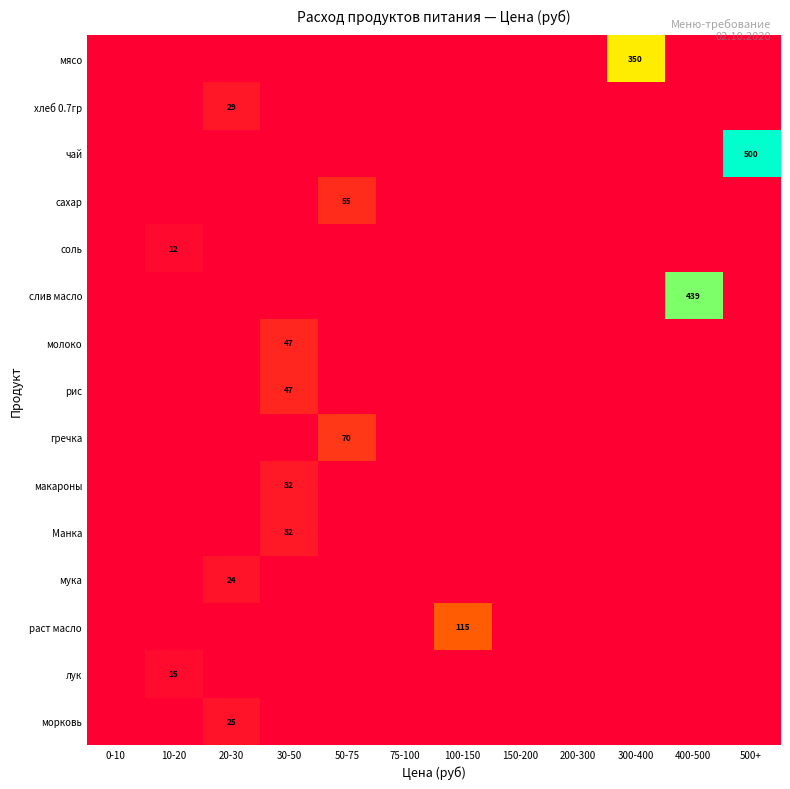

At how many categories does at least one series exceed 365?

2